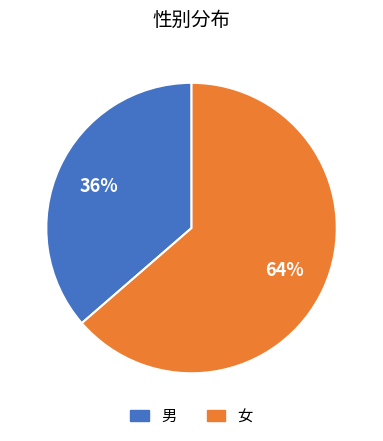

To the nearest percent, what is the average slice percentage?

50%